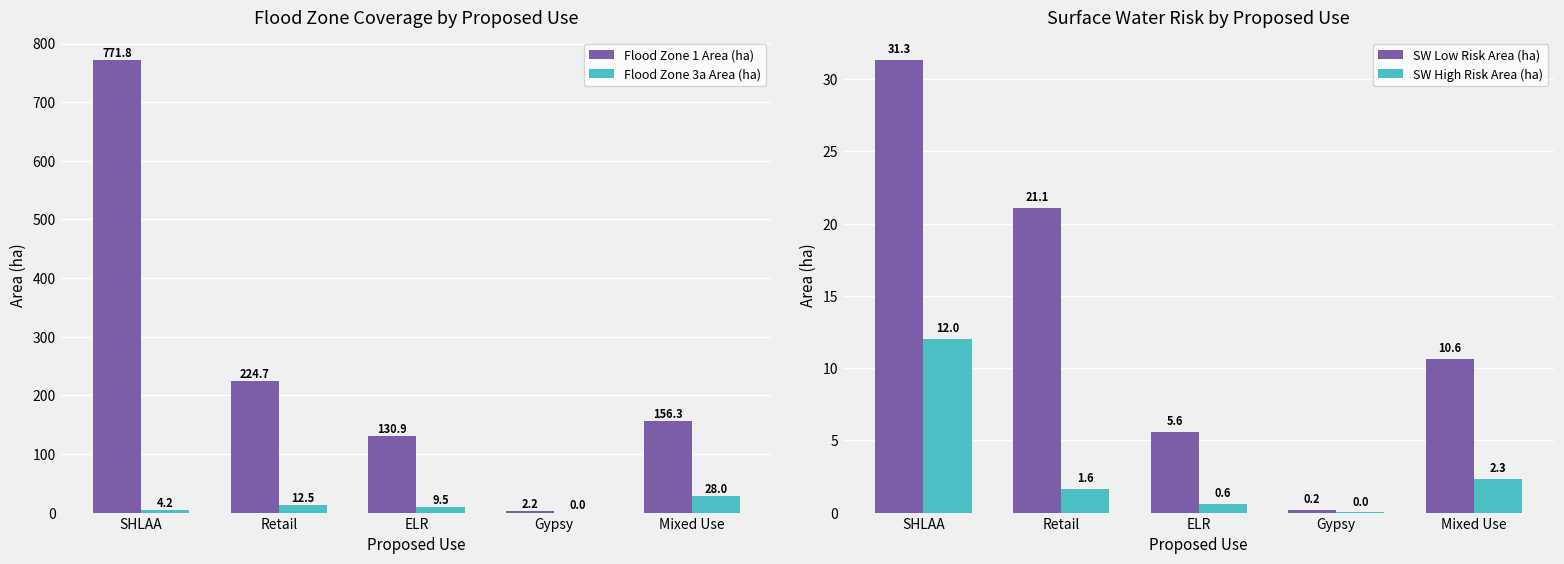

Which series has the widest spread of values?

Flood Zone 1 Area (ha)